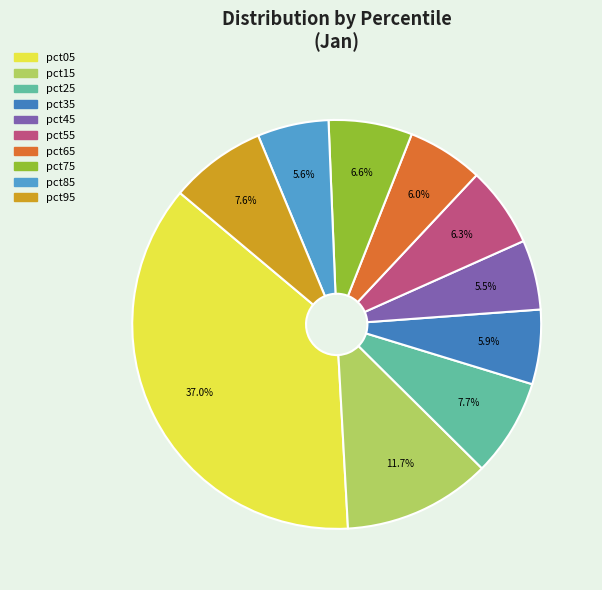

What is the smallest slice in the pie chart?

pct45